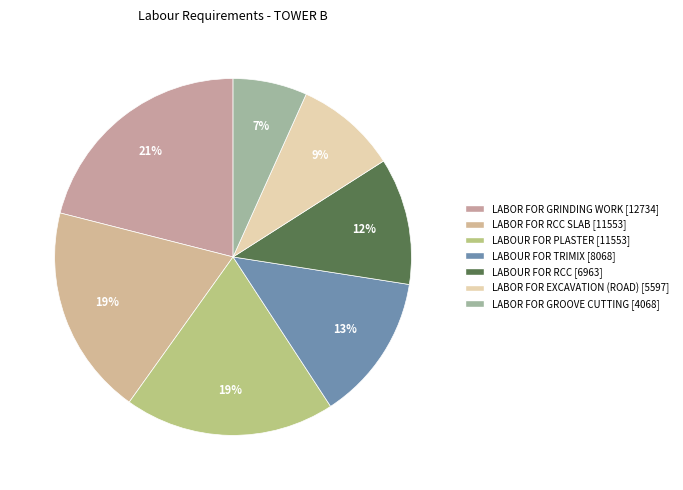

To the nearest percent, what portion does LABOR FOR GRINDING WORK represent?

21%